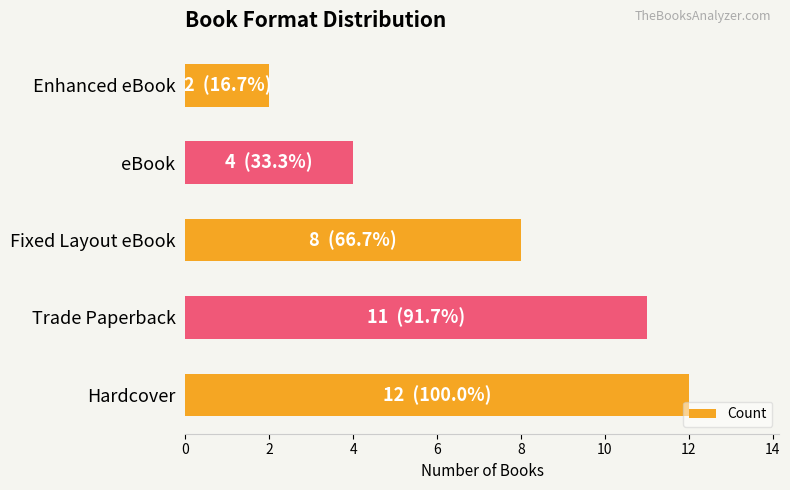

Rank the categories by value from highest to lowest.

Hardcover, Trade Paperback, Fixed Layout eBook, eBook, Enhanced eBook